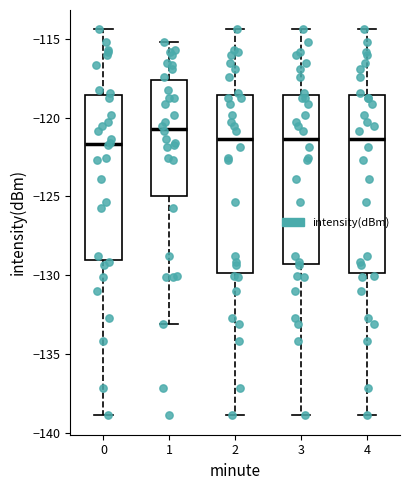

Reading left to right, transcribe this box plot: for each box, give where its median line is, the range the box spans, and where its two whiskers end, as read against the y-axis. The values are not printed on the chart, so give them approximately, as read against the axis.

0: median -121.5, box -129.0 to -118.5, whiskers -139.0 to -114.5
1: median -120.5, box -125.0 to -117.5, whiskers -133.0 to -115.0
2: median -121.5, box -130.0 to -118.5, whiskers -139.0 to -114.5
3: median -121.5, box -129.5 to -118.5, whiskers -139.0 to -114.5
4: median -121.5, box -130.0 to -118.5, whiskers -139.0 to -114.5